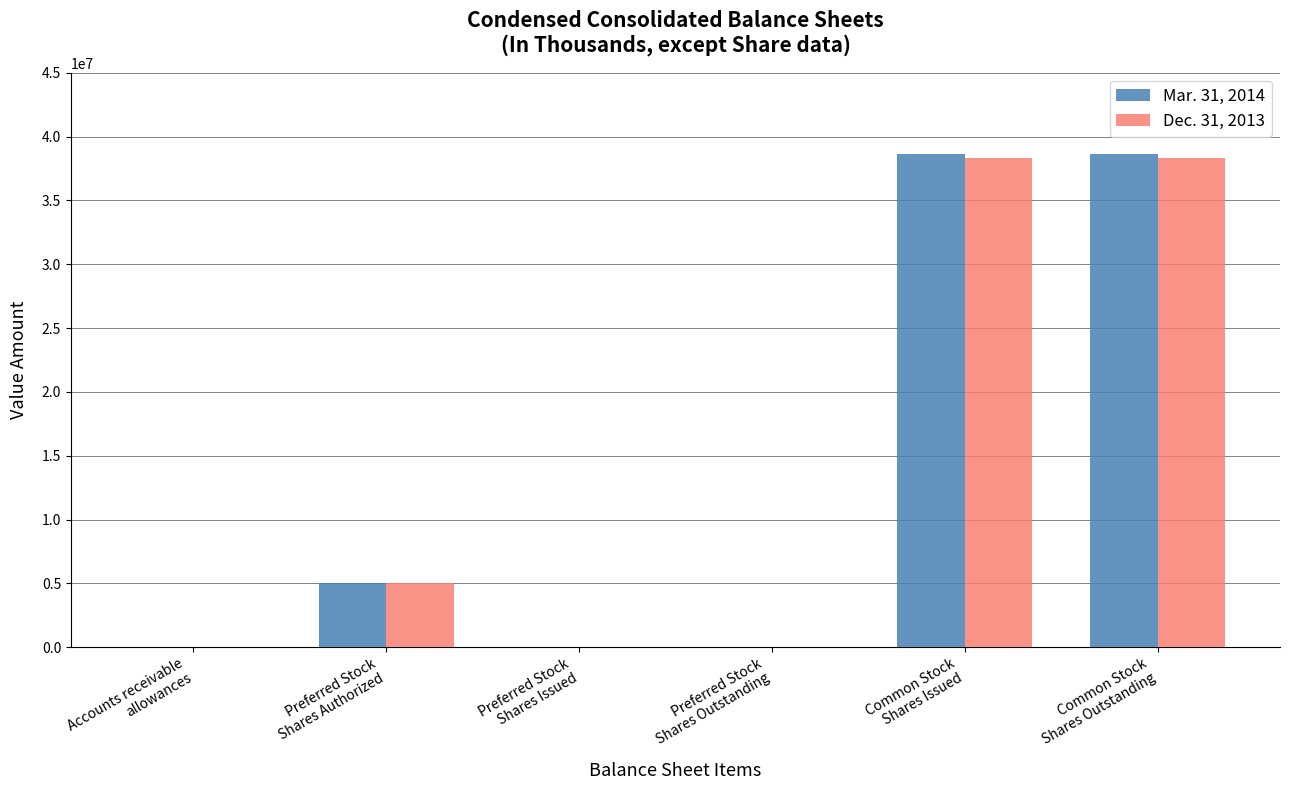

What is the difference between the maximum and minimum values in the Dec. 31, 2013 series?

38351000